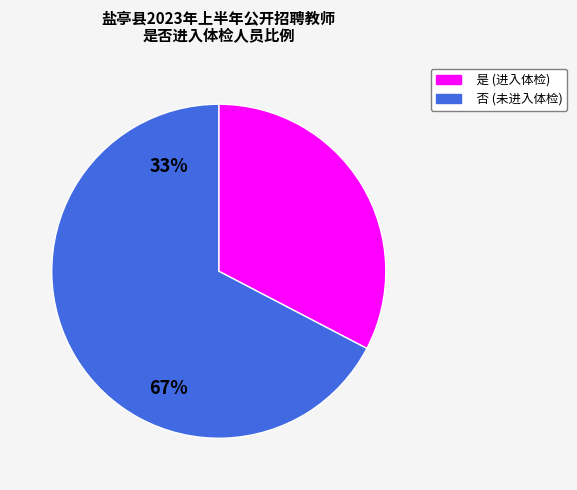

Which category has the biggest portion of the pie?

否